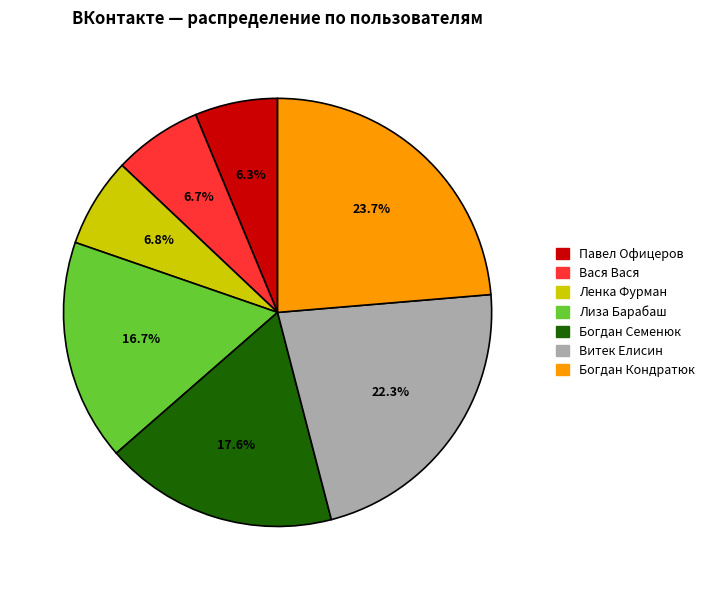

Approximately how many times larger is the value at Лиза Барабаш compared to Павел Офицеров?

2.7